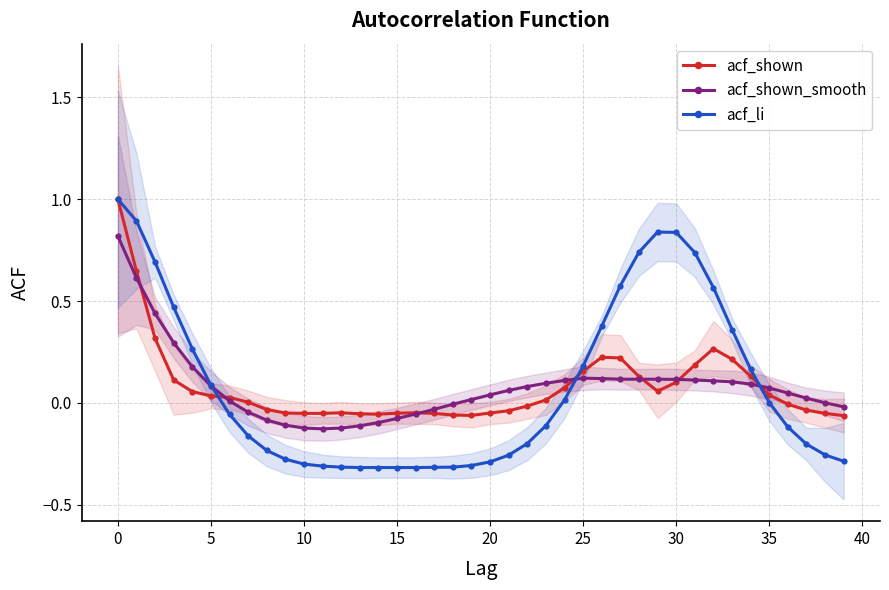

The value of acf_shown at 19 is -0.1. True or false?

False